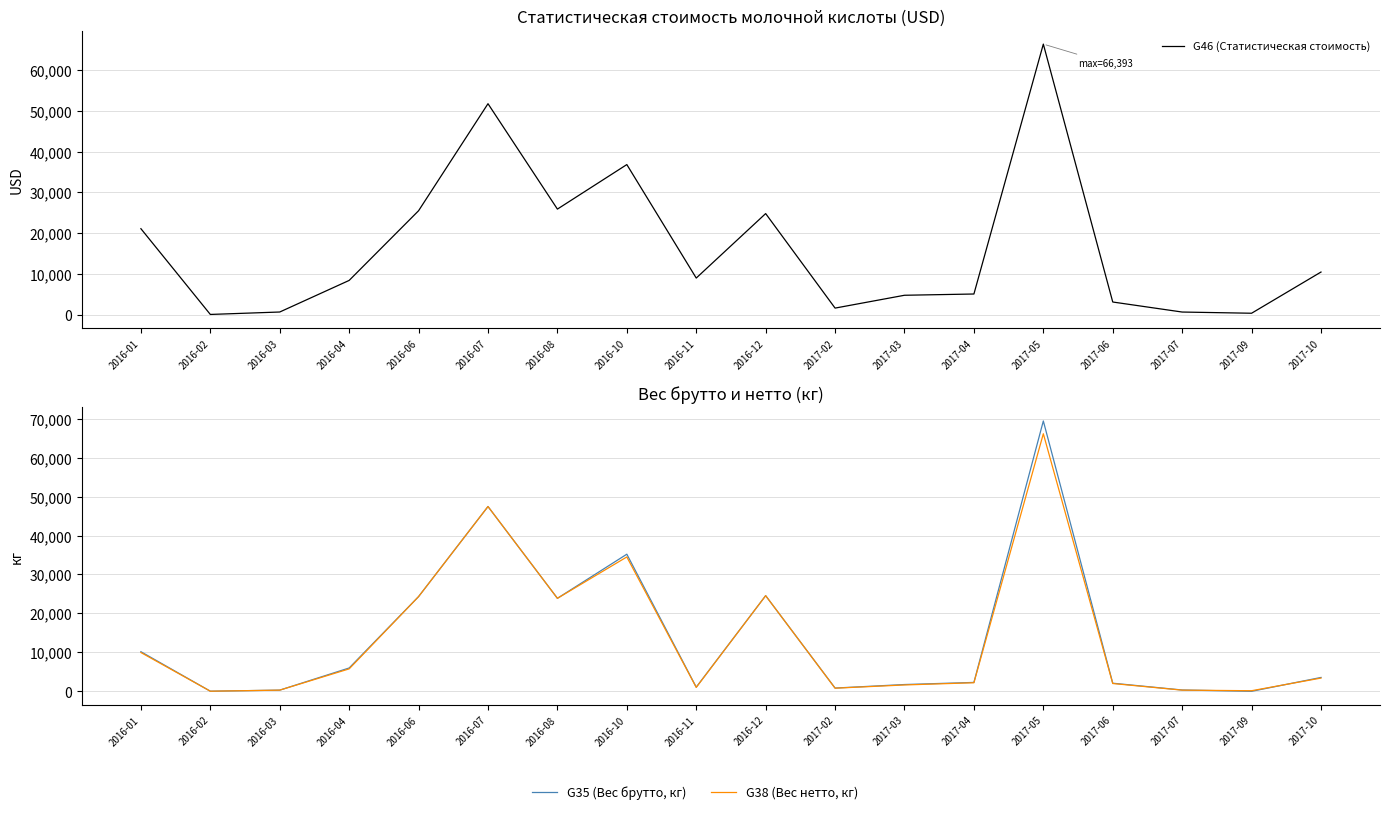

Which series has the widest spread of values?

G35 (Вес брутто, кг)